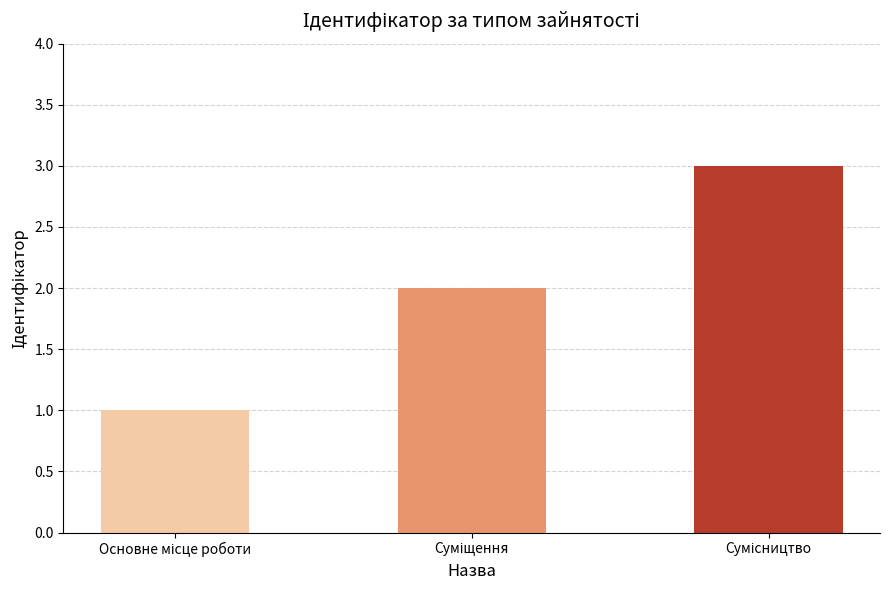

What is the greatest value displayed?

3